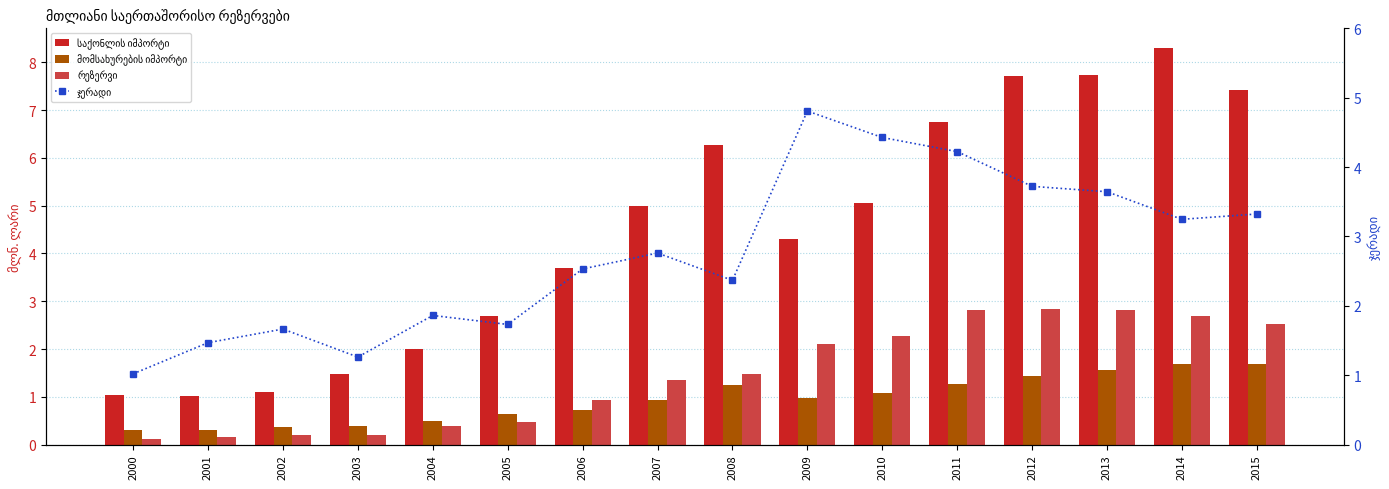

Is it true that ჯერადი equals 5.8 at 2010?

False